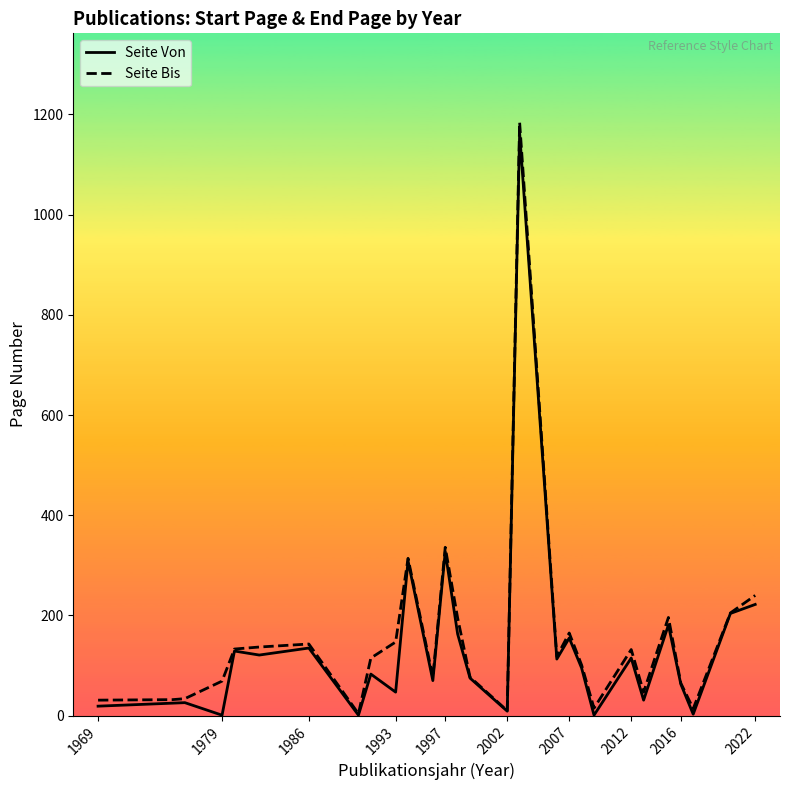

Which series has the largest range (max minus min)?

Seite Bis